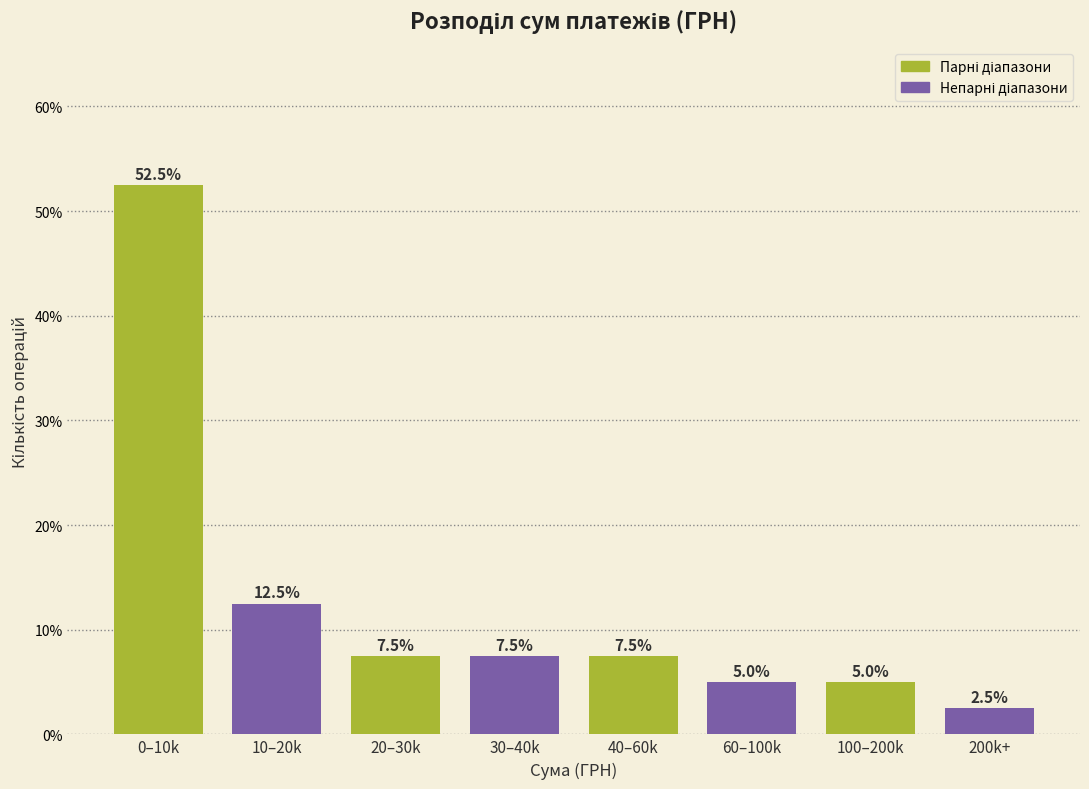

Reading left to right, transcribe all the data shown in this chart.

52.5	12.5	7.5	7.5	7.5	5.0	5.0	2.5